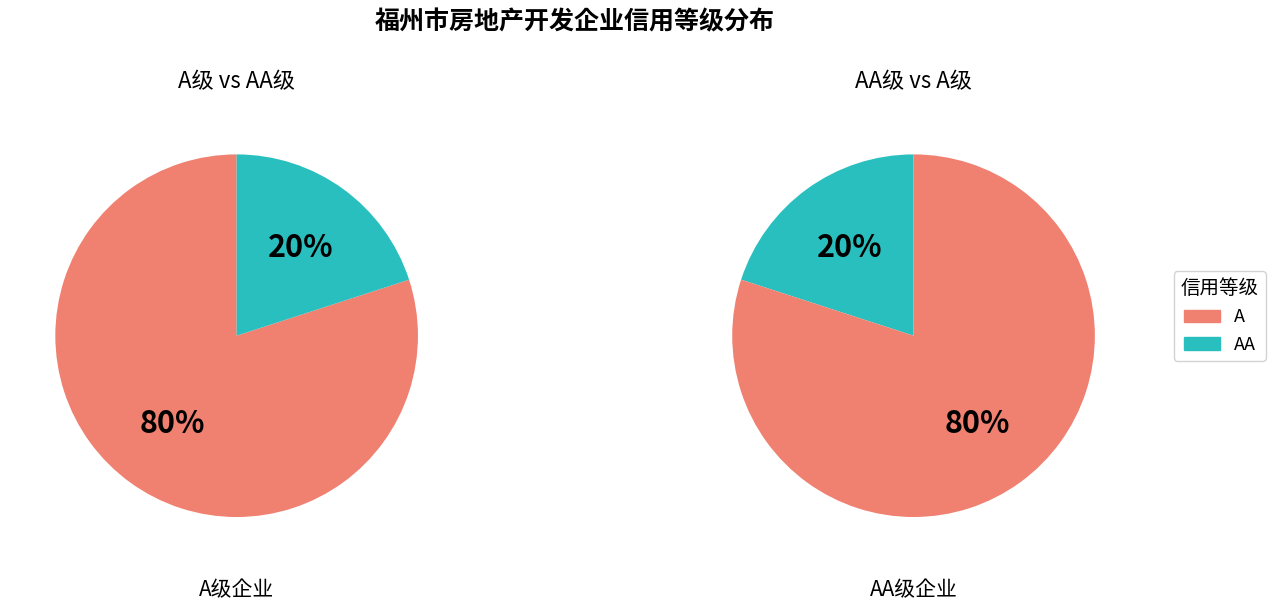

How many slices are in this pie chart?

2